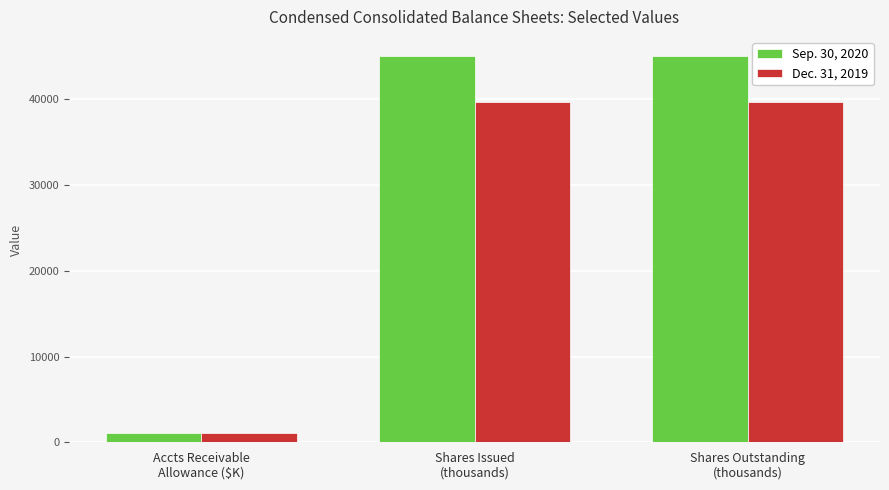

The value of Dec. 31, 2019 at Shares Issued
(thousands) is 57900. True or false?

False